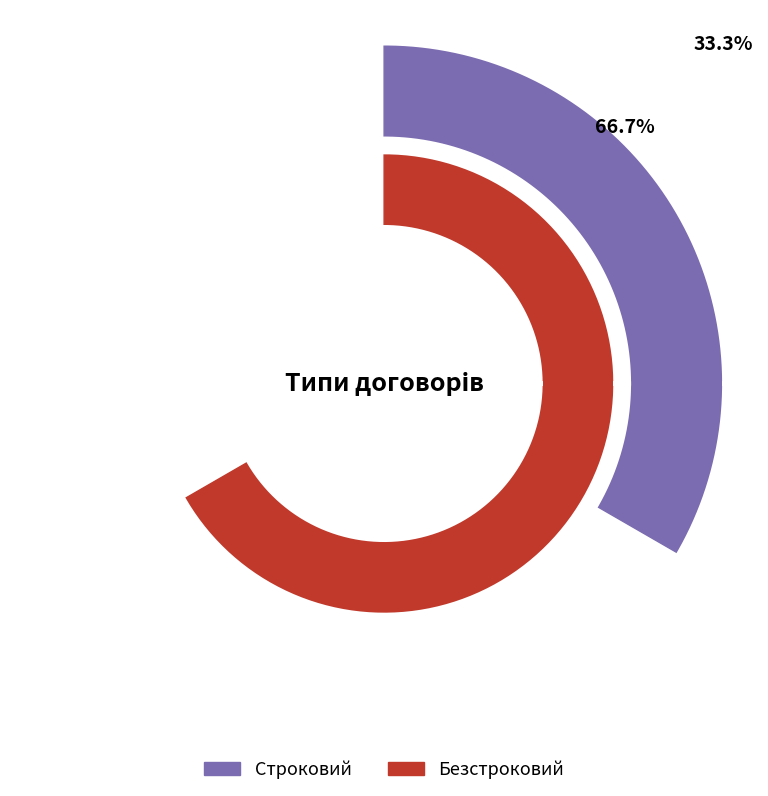

To the nearest percent, what portion does Безстроковий represent?

67%